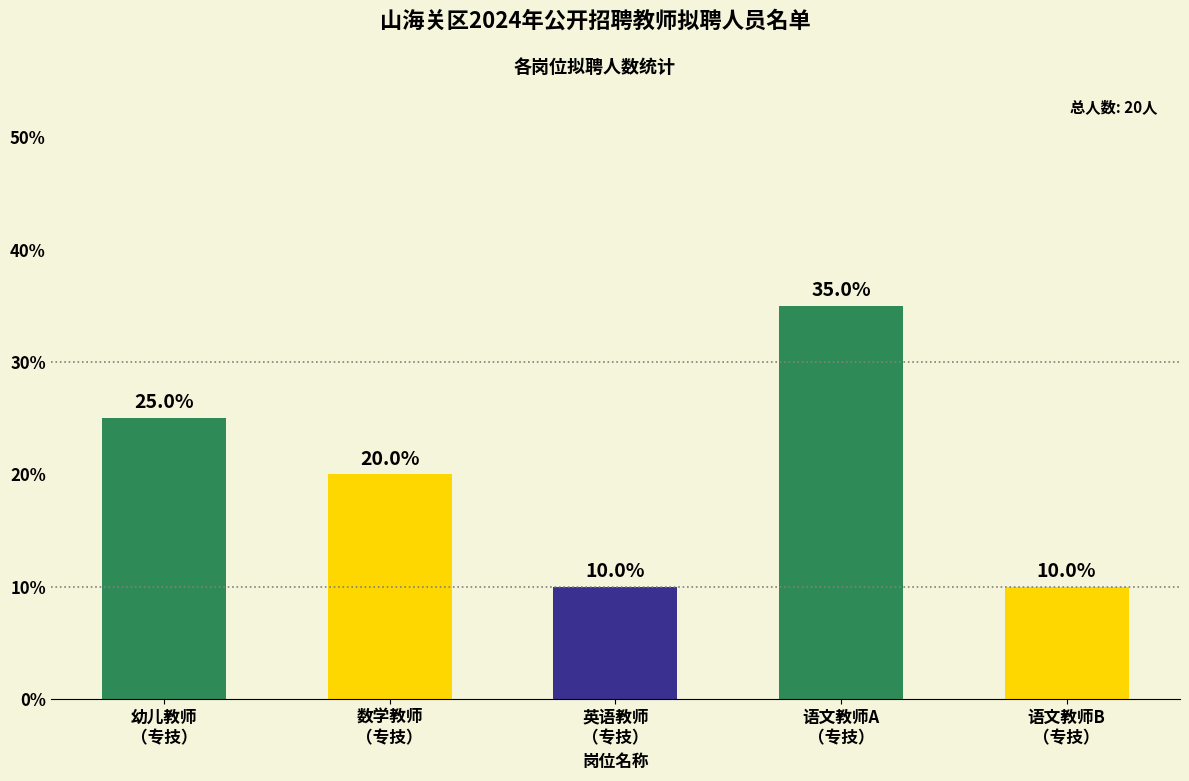

What is the approximate value at 语文教师B
（专技）, to the nearest 5?

10